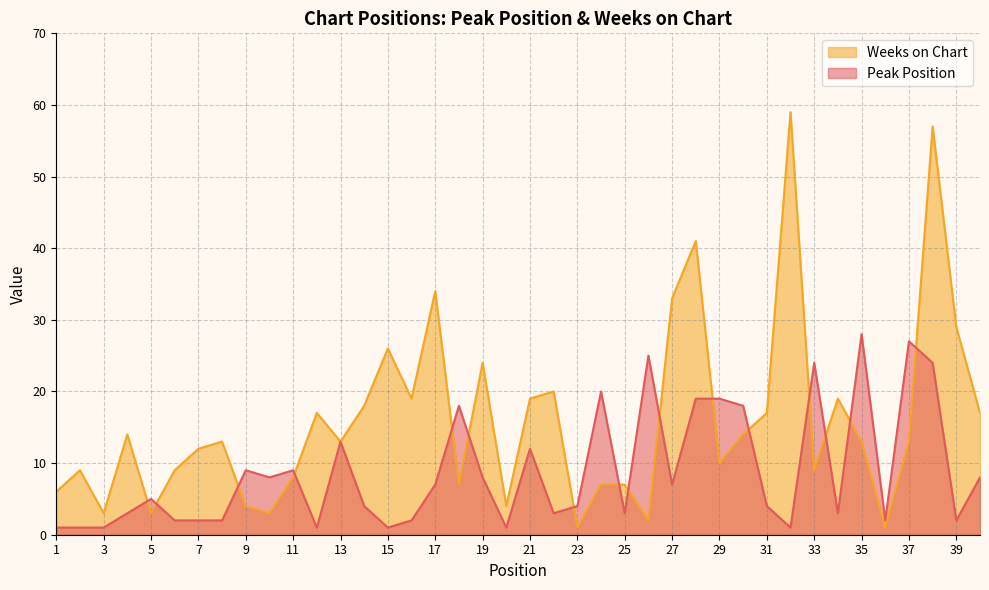

Reading left to right, transcribe all the data shown in this chart.

Peak Position: 1=1	2=1	3=1	4=3	5=5	6=2	7=2	8=2	9=9	10=8	11=9	12=1	13=13	14=4	15=1	16=2	17=7	18=18	19=8	20=1	21=12	22=3	23=4	24=20	25=3	26=25	27=7	28=19	29=19	30=18	31=4	32=1	33=24	34=3	35=28	36=2	37=27	38=24	39=2	40=8
Weeks on Chart: 1=6	2=9	3=3	4=14	5=3	6=9	7=12	8=13	9=4	10=3	11=8	12=17	13=13	14=18	15=26	16=19	17=34	18=7	19=24	20=4	21=19	22=20	23=1	24=7	25=7	26=2	27=33	28=41	29=10	30=14	31=17	32=59	33=9	34=19	35=13	36=1	37=13	38=57	39=29	40=17